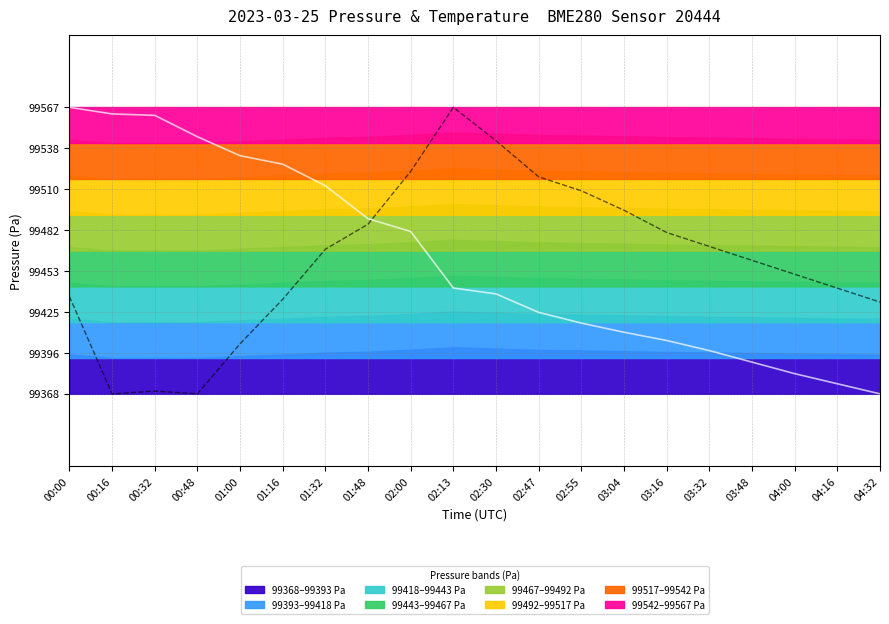

At how many categories does at least one series exceed 99544?

5